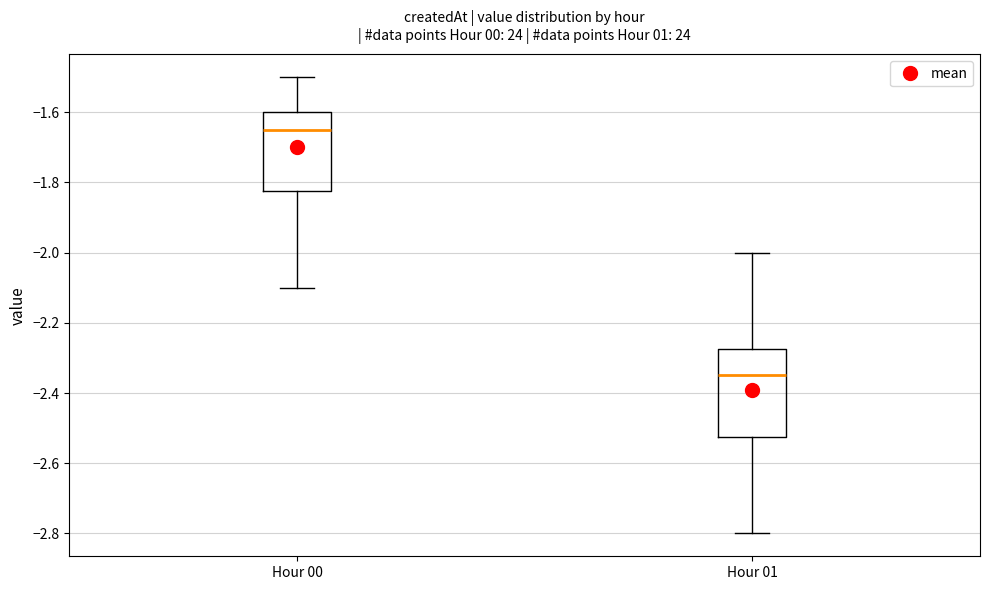

Which box is the tallest, from its lower edge to its upper edge?

Hour 01